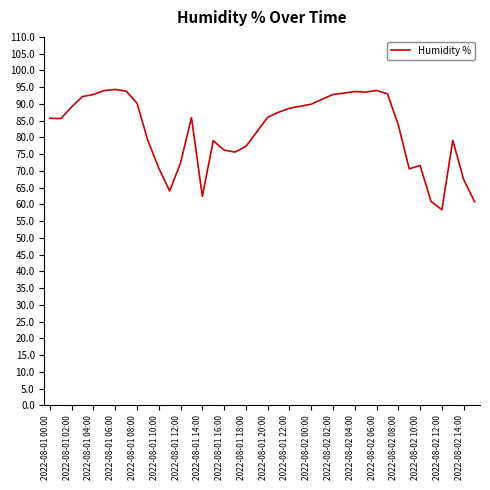

What is the difference between the maximum and minimum values?

35.9